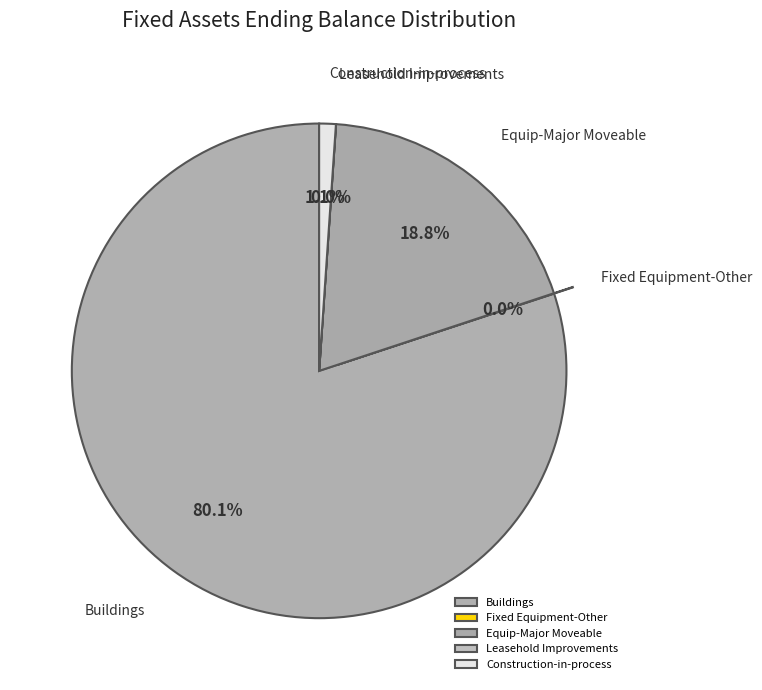

Which category accounts for the majority?

Buildings